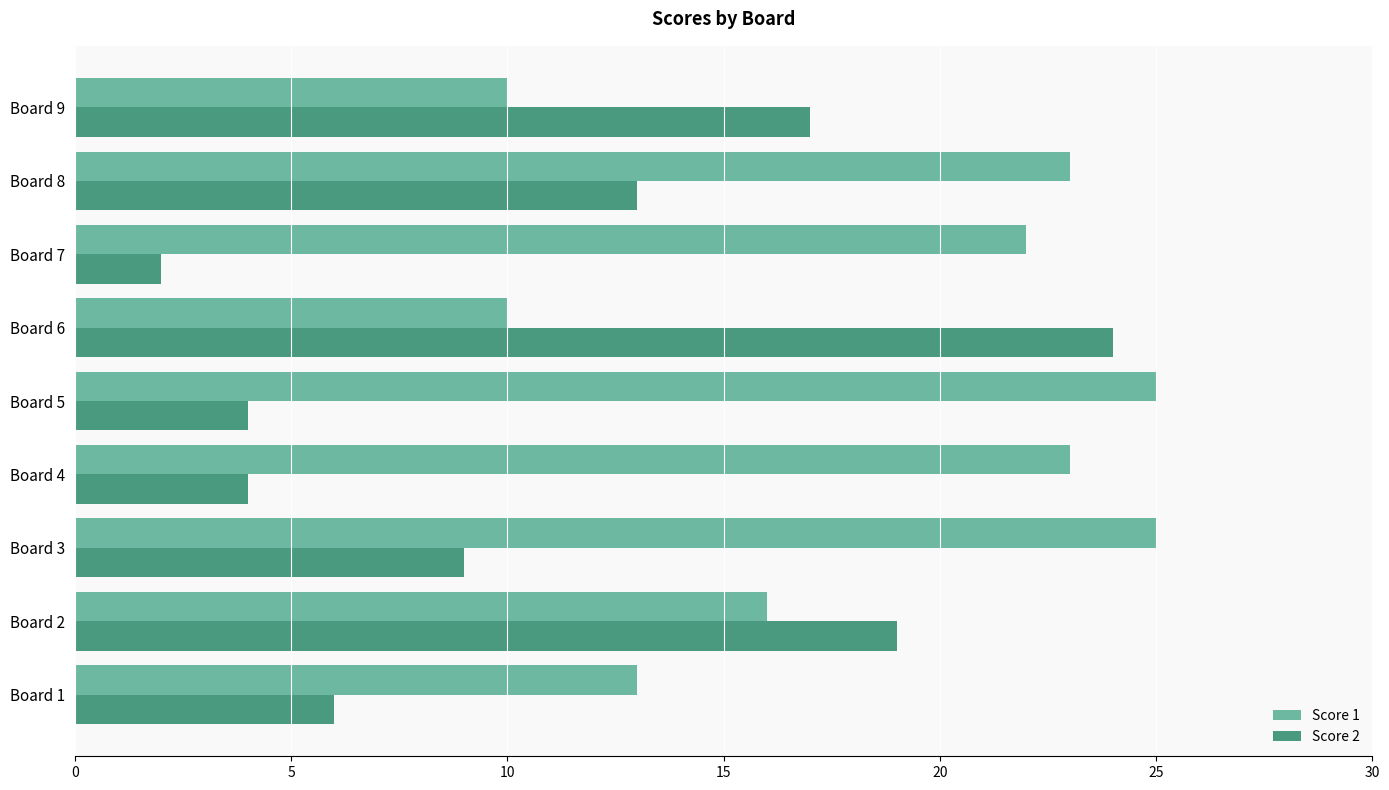

Which series has the largest range (max minus min)?

Score 2